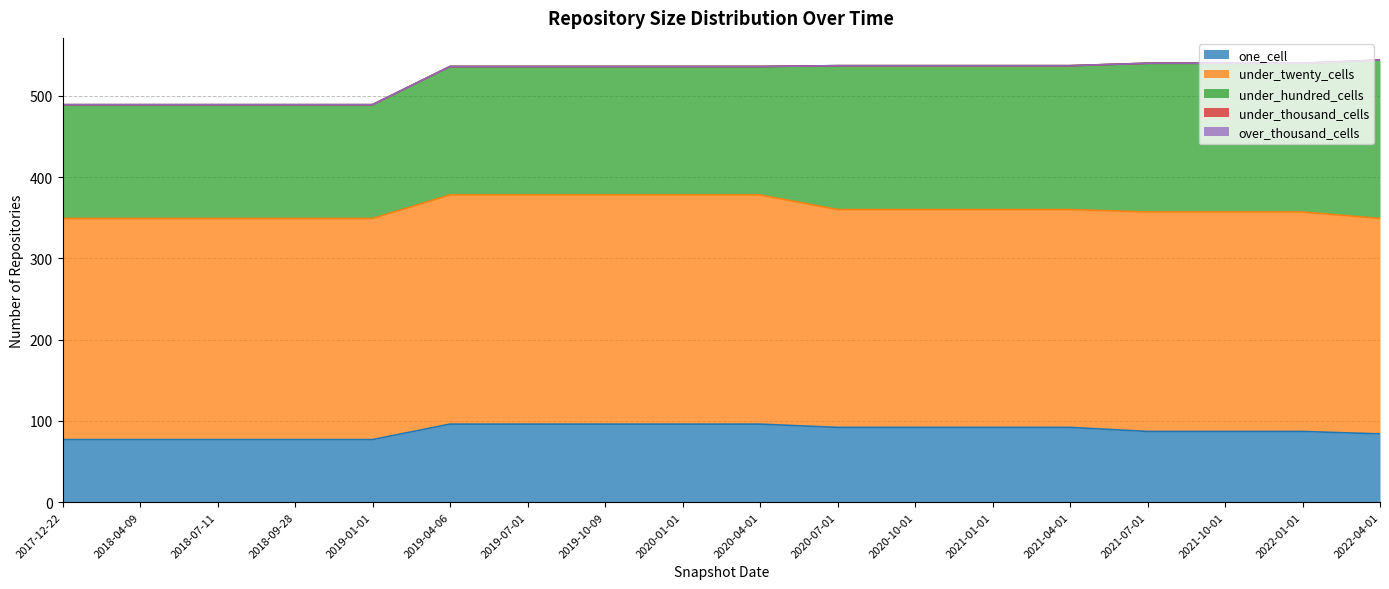

True or false: one_cell and over_thousand_cells intersect in this chart.

False